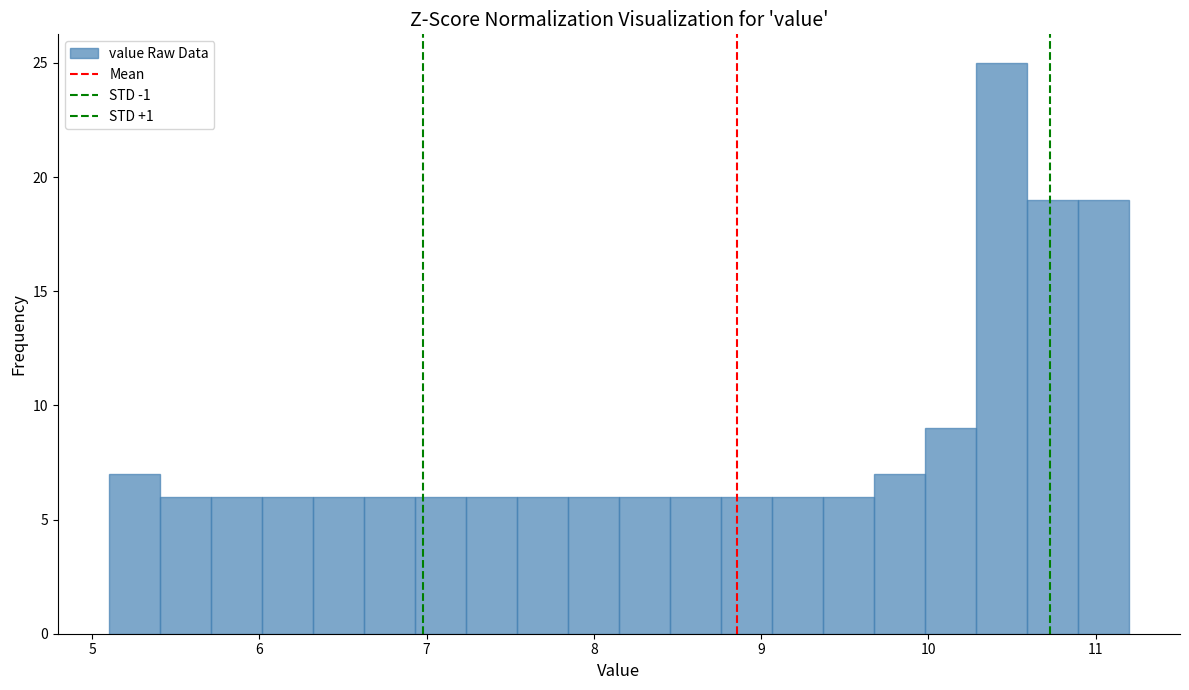

Around what value on the x-axis is the tallest bar? Give the approximate position of its centre, as read against the axis.

10.4